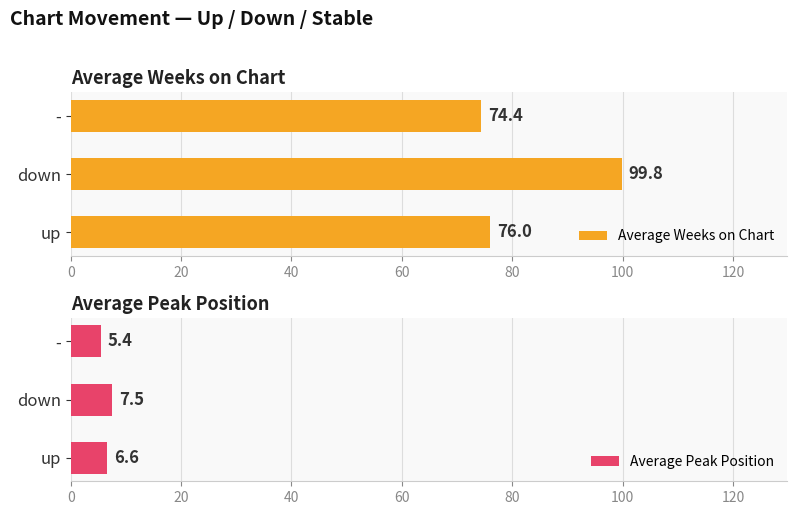

How many values in the Average Weeks on Chart series are below 76?

1